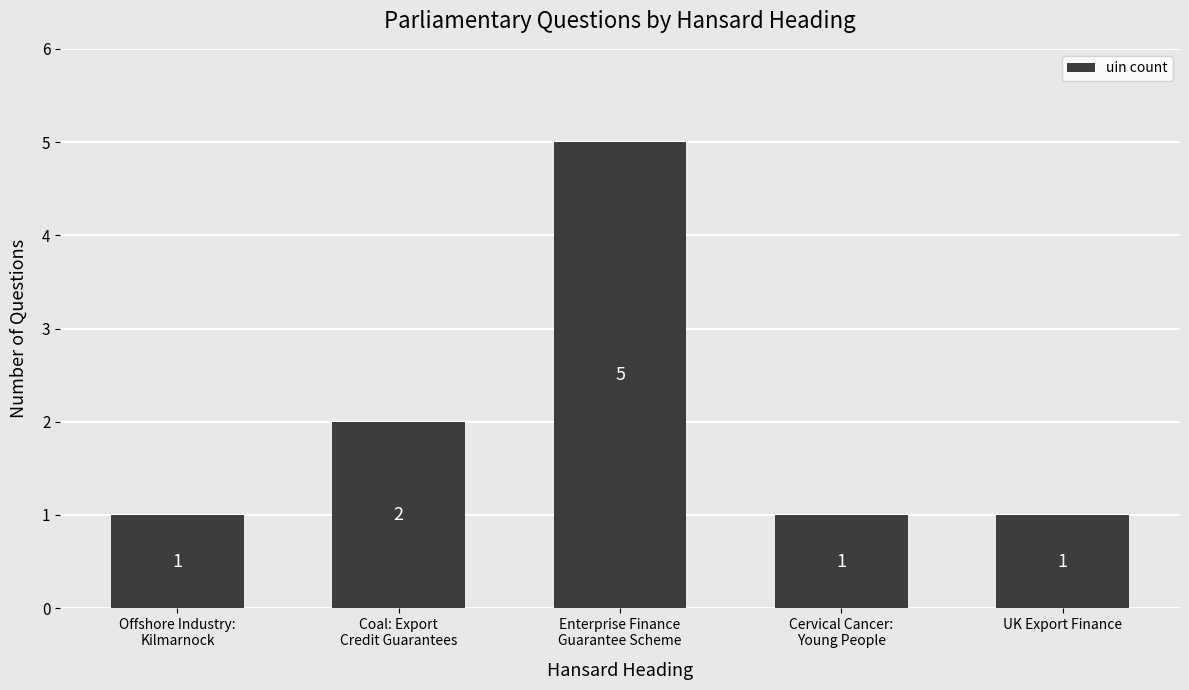

What is the greatest value displayed?

5